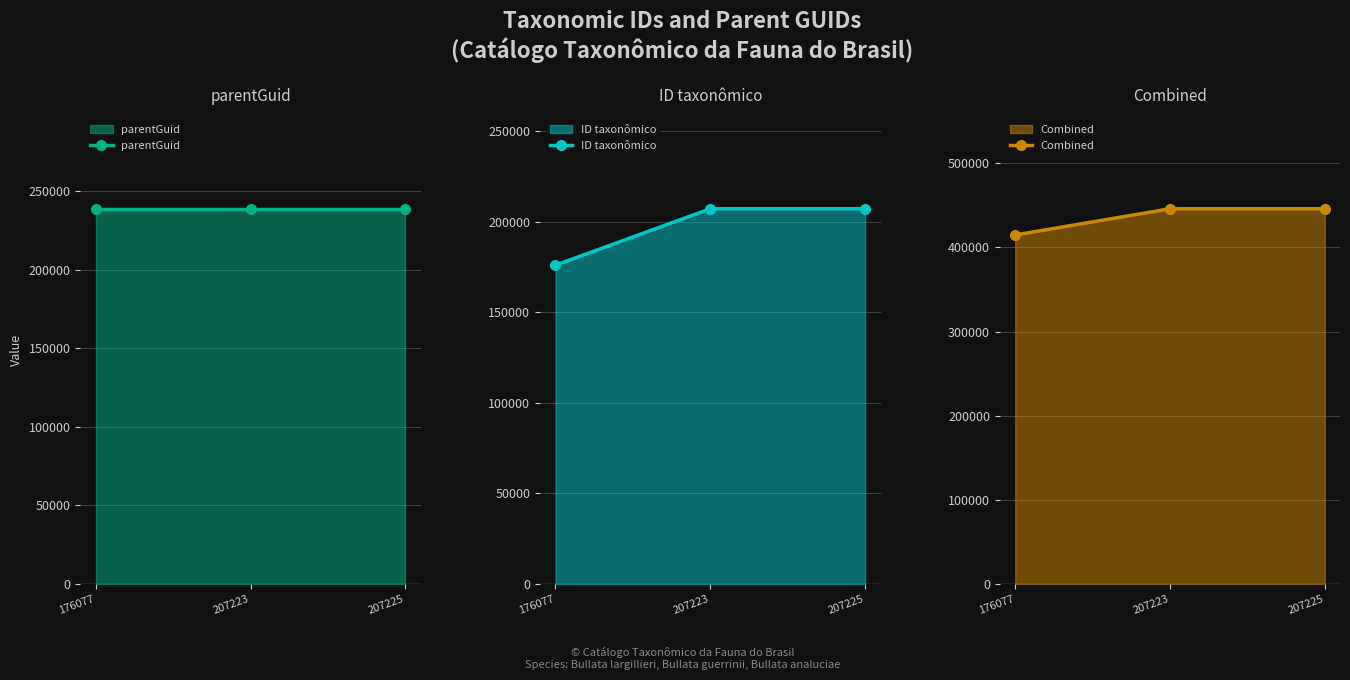

List the series in order of their peak value, lowest first.

ID taxonômico, parentGuid, Combined